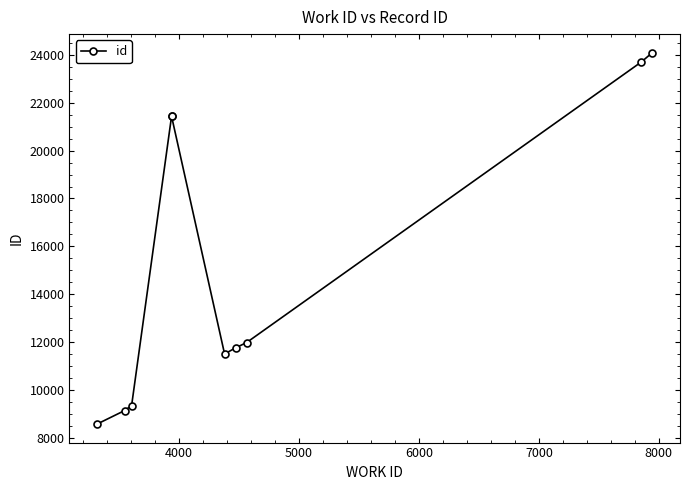

How many data points are above 11987?

4